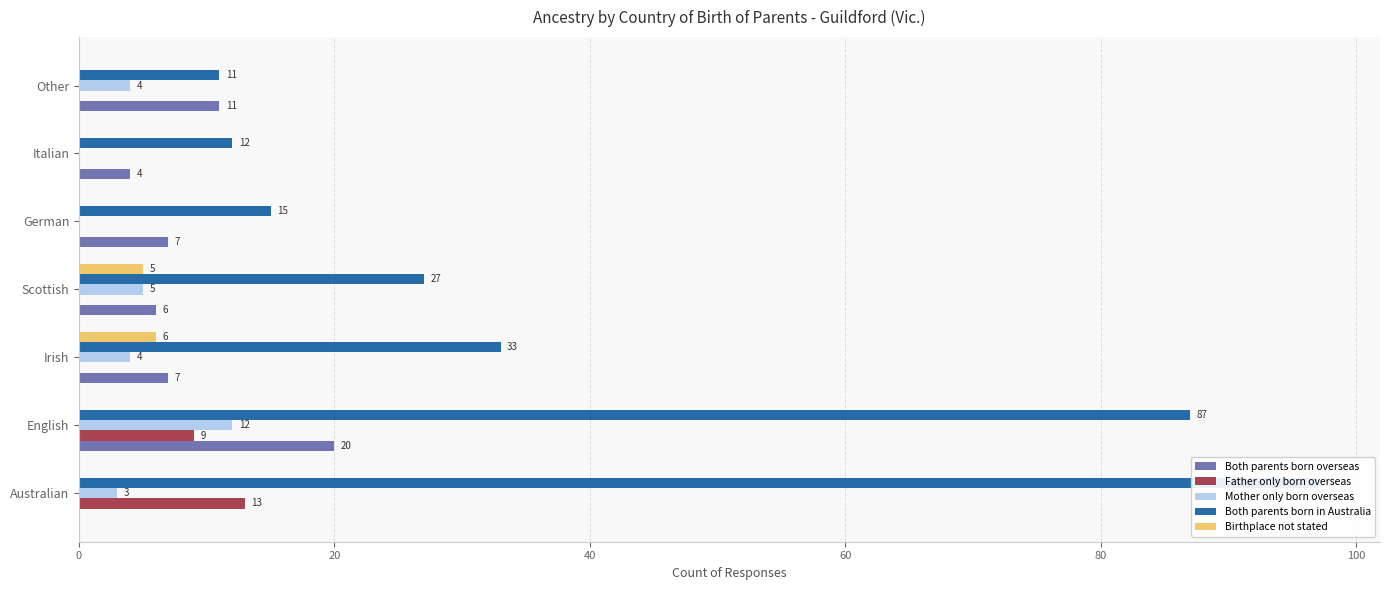

What is the average value of the Birthplace not stated series?

2